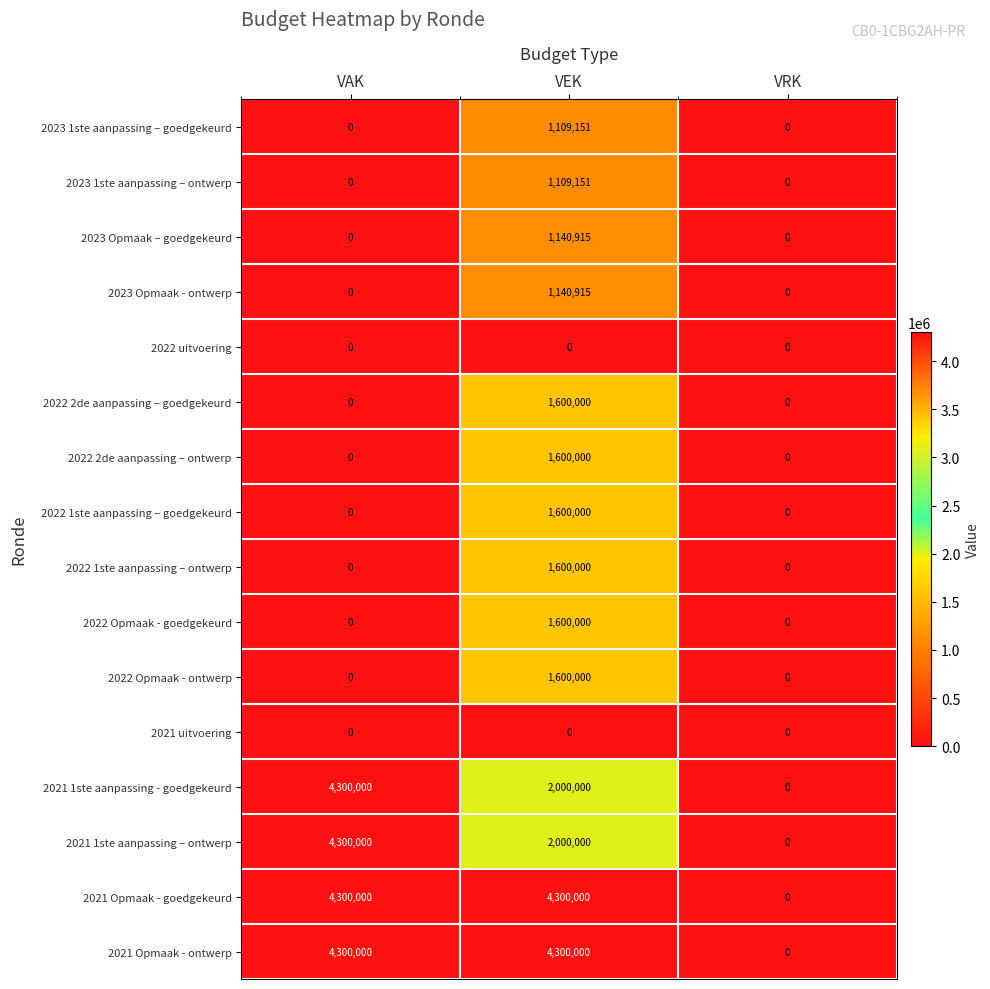

What is the greatest value displayed?

4300000